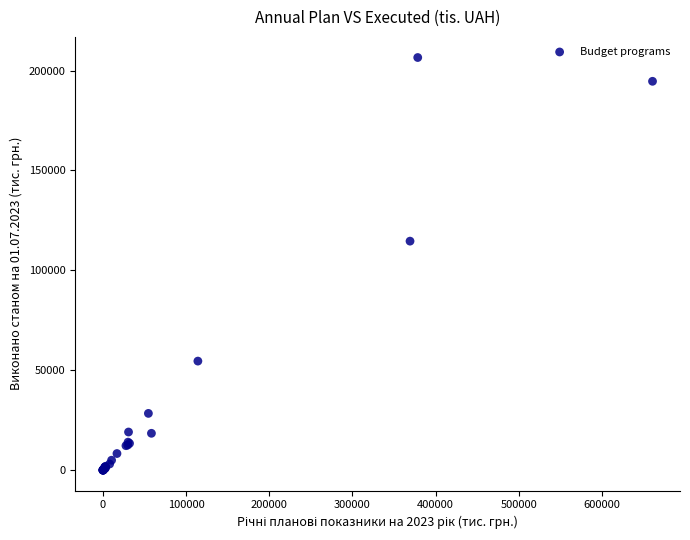

What Y value in the scatter plot is closest to 103277?

114622.5